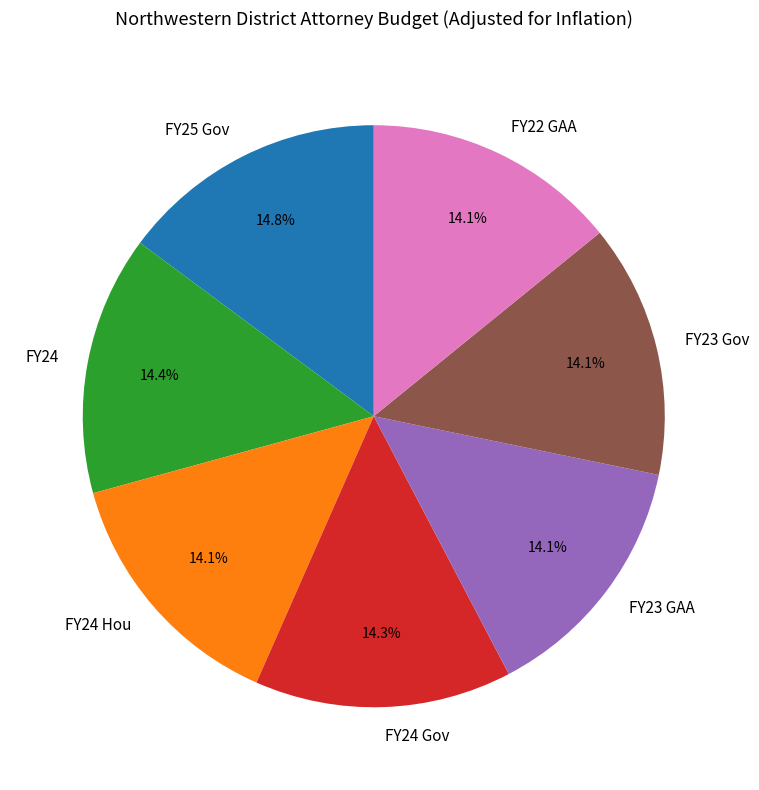

Approximately how many times larger is the value at FY24 Gov compared to FY24 Hou?

1.0